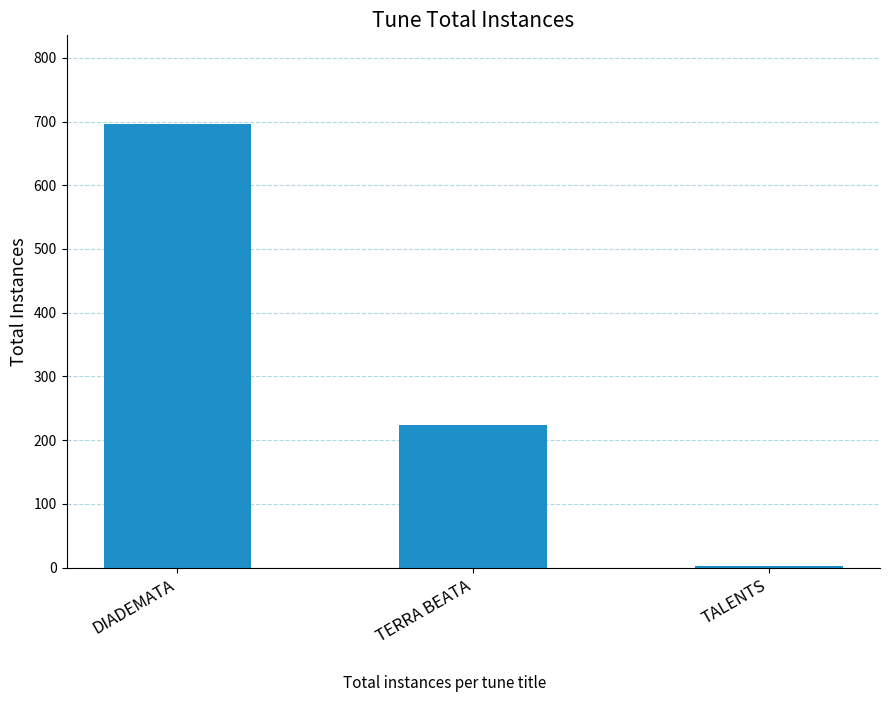

What is the sum of the values at TERRA BEATA and DIADEMATA?

920